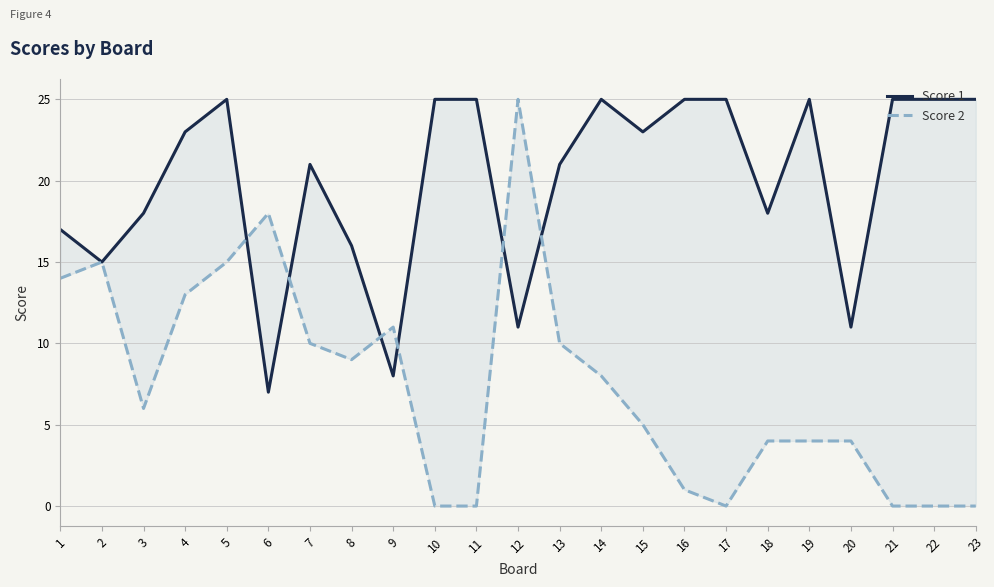

How many times do Score 2 and Score 1 cross each other?

6